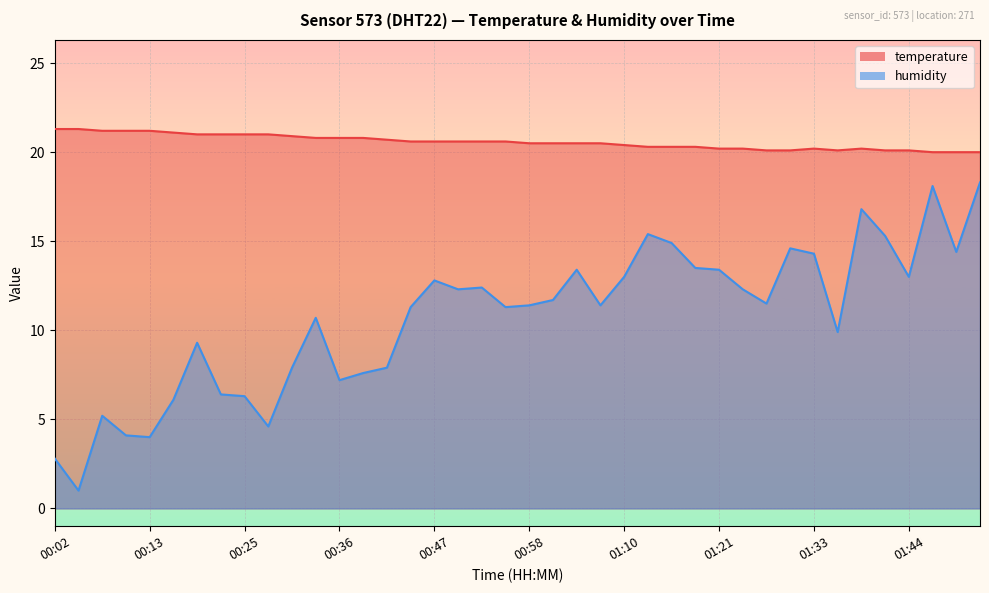

What is the label of the 18th point from the left?

00:50